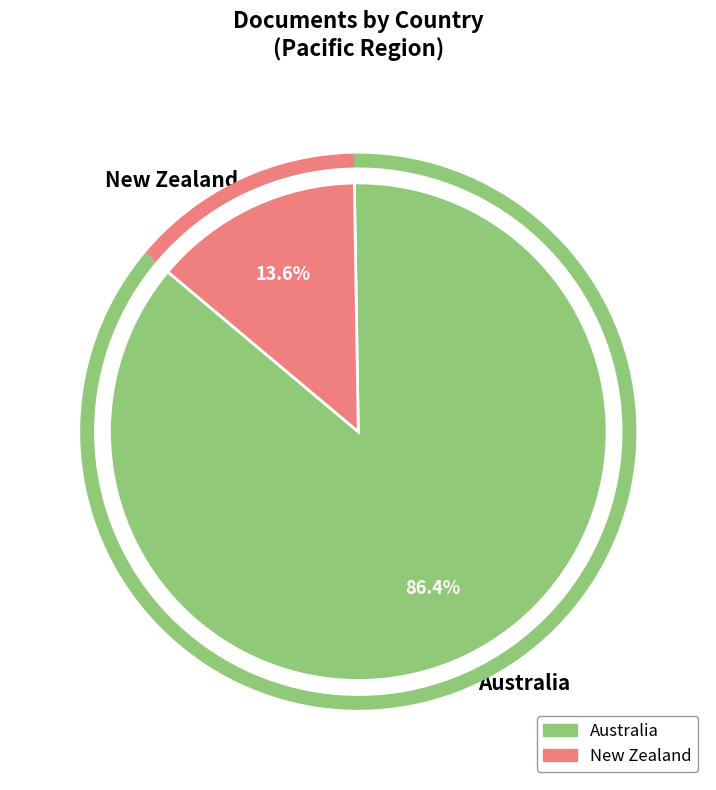

True or false: Australia accounts for 86% of the total.

True